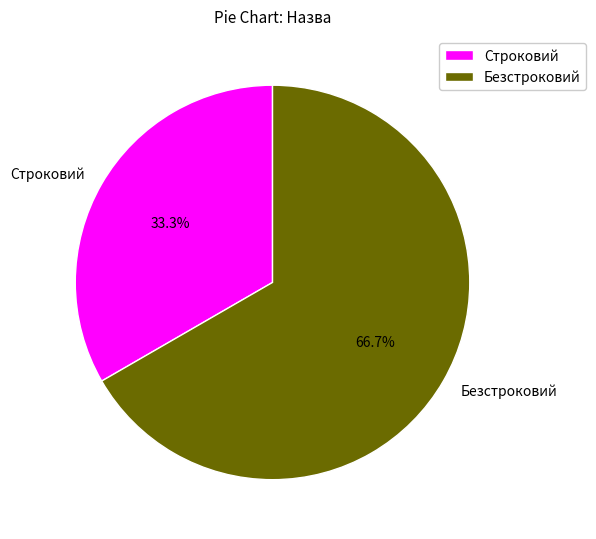

Rank the categories by value from lowest to highest.

Строковий, Безстроковий